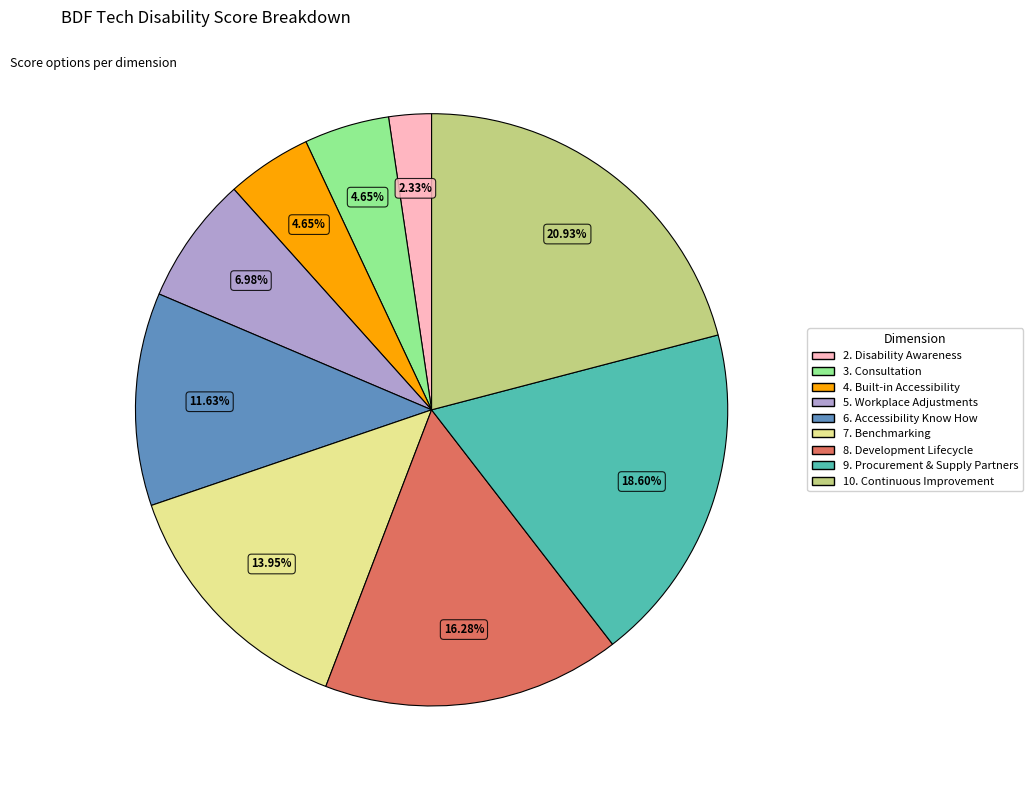

What is the total percentage of 4. Built-in Accessibility and 10. Continuous Improvement?

25.6%